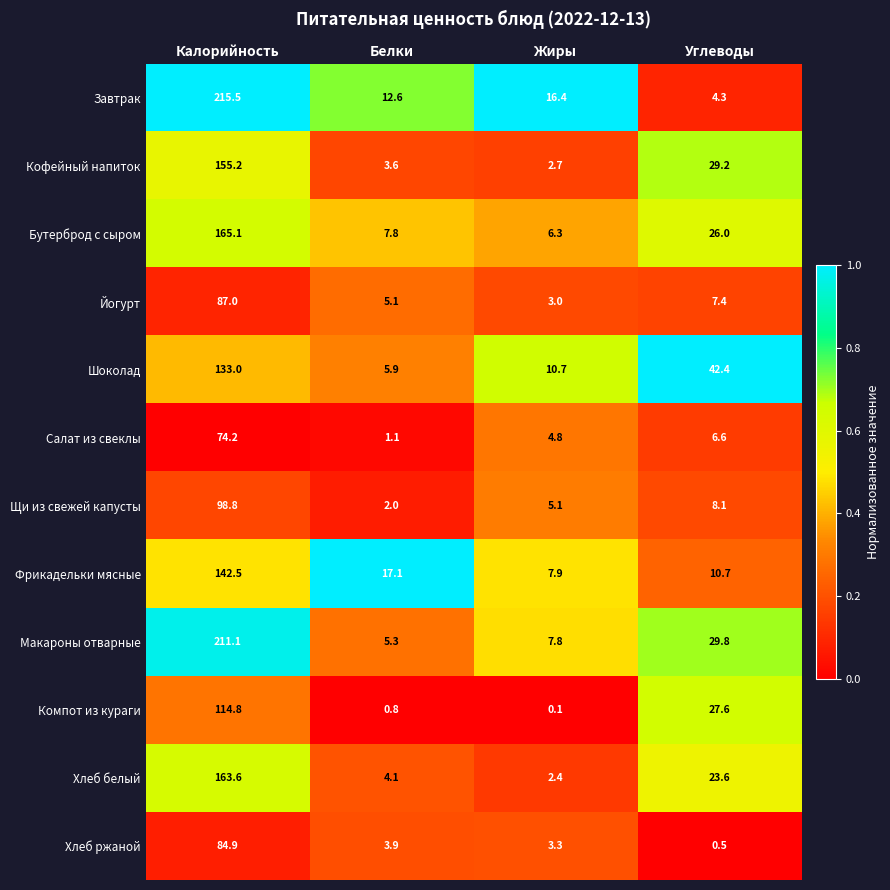

At Жиры, list the series in order from largest to smallest.

Завтрак, Шоколад, Фрикадельки мясные, Макароны отварные, Бутерброд с сыром, Щи из свежей капусты, Салат из свеклы, Хлеб ржаной, Йогурт, Кофейный напиток, Хлеб белый, Компот из кураги